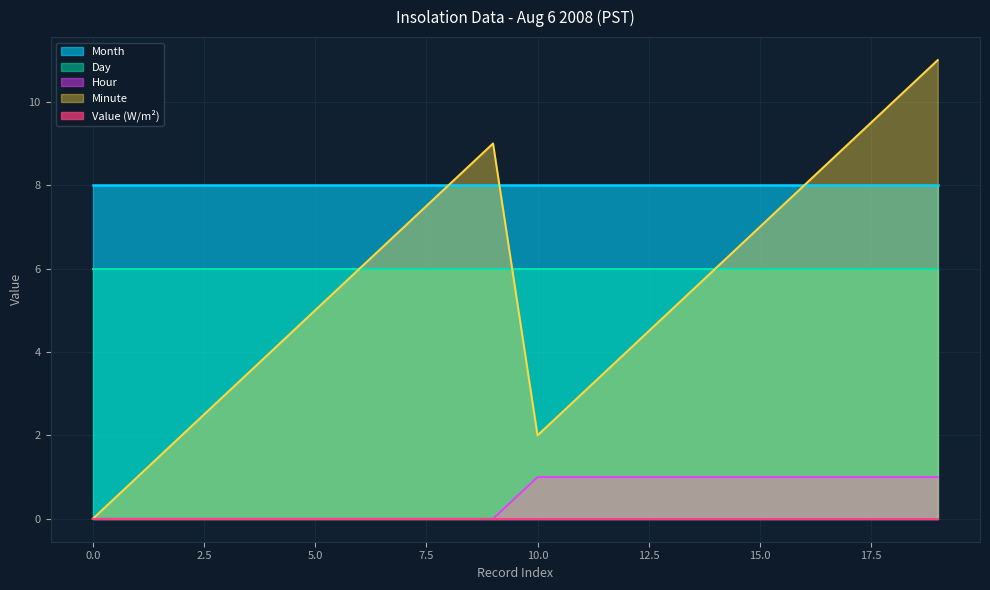

List the labels in order of Day value, largest first.

0, 1, 2, 3, 4, 5, 6, 7, 8, 9, 10, 11, 12, 13, 14, 15, 16, 17, 18, 19